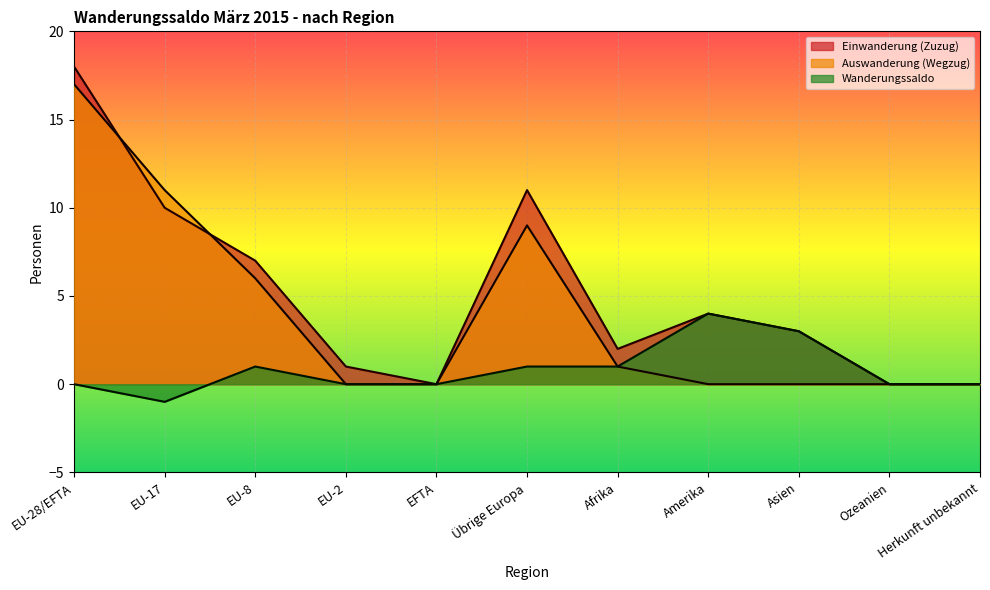

At which category does Einwanderung (Zuzug) reach its first local peak?

Übrige Europa